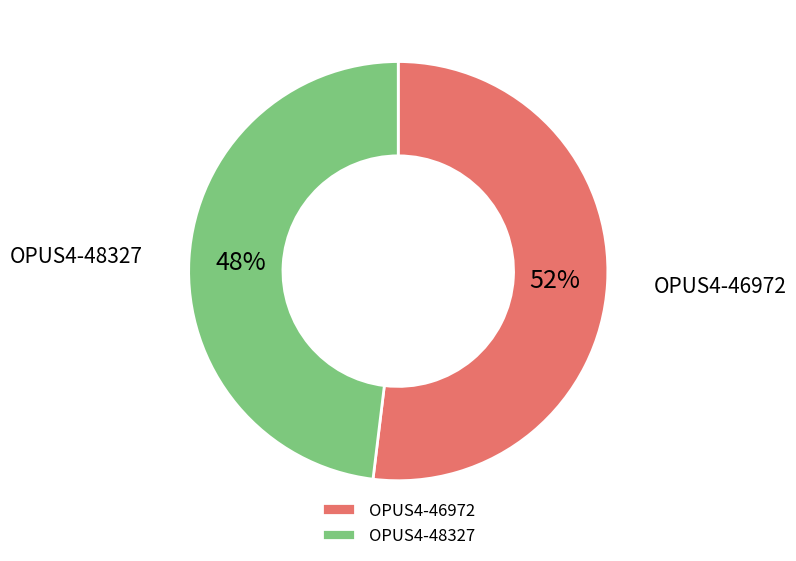

Approximately how many times larger is the value at OPUS4-46972 compared to OPUS4-48327?

1.1